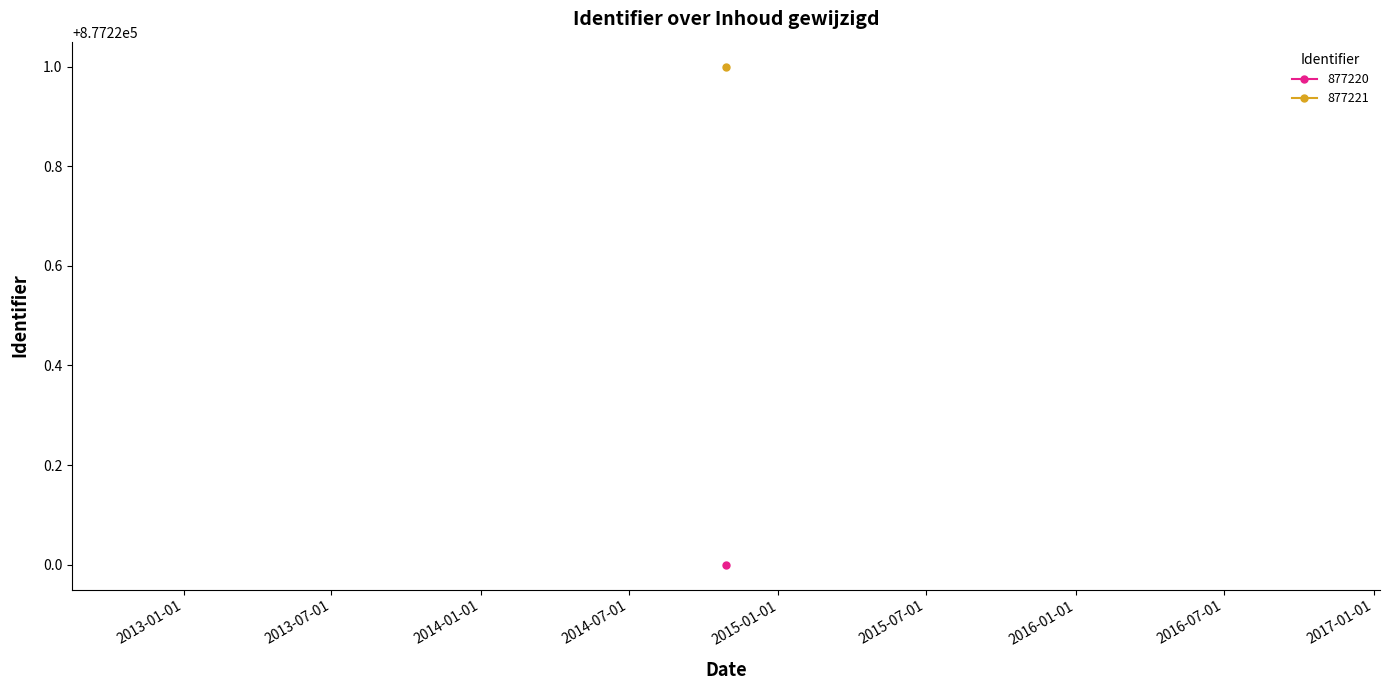

Rank the categories by value from lowest to highest.

2014-10-28, 2014-10-28